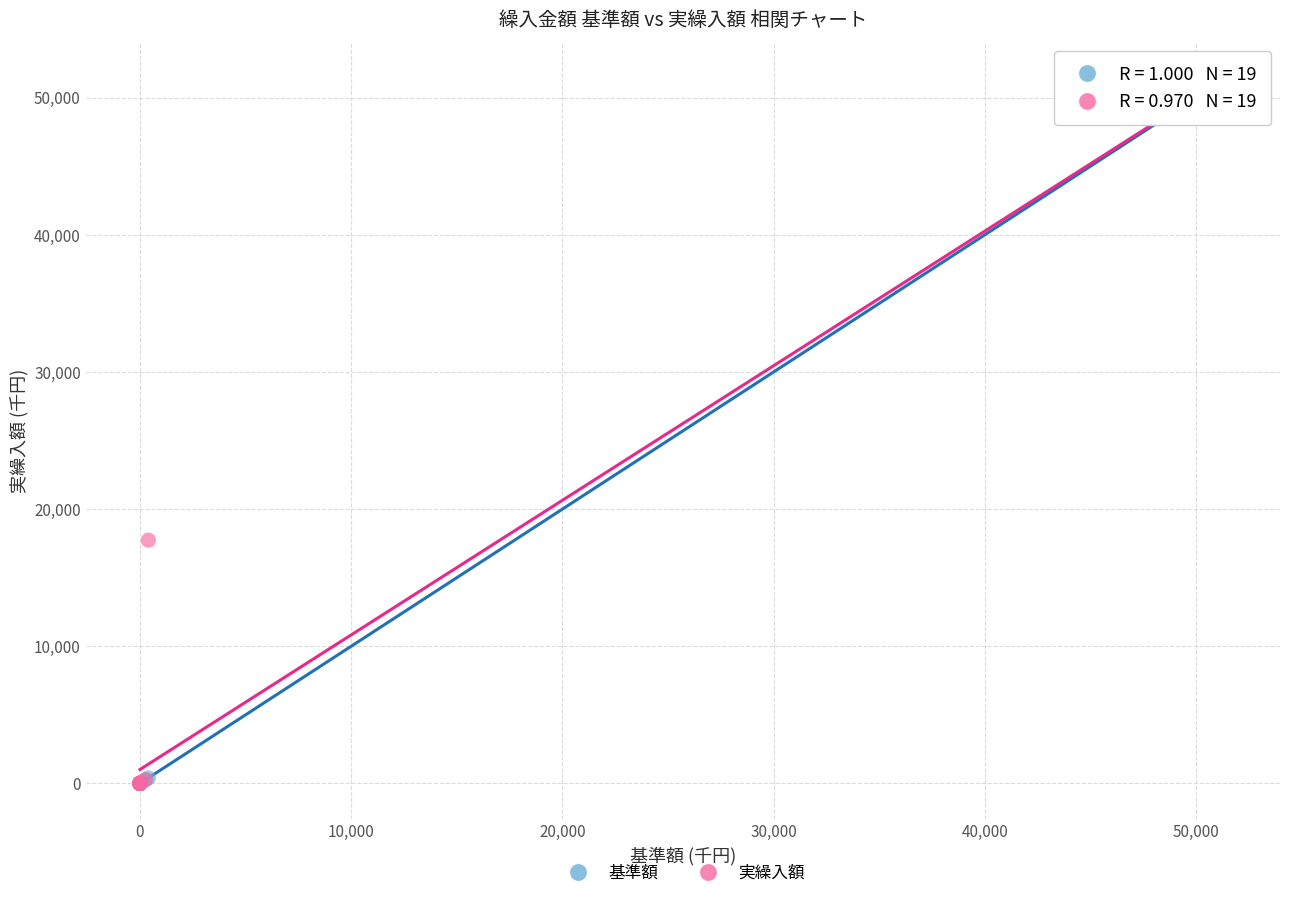

What are all the series names shown in the legend?

基準額, 実繰入額